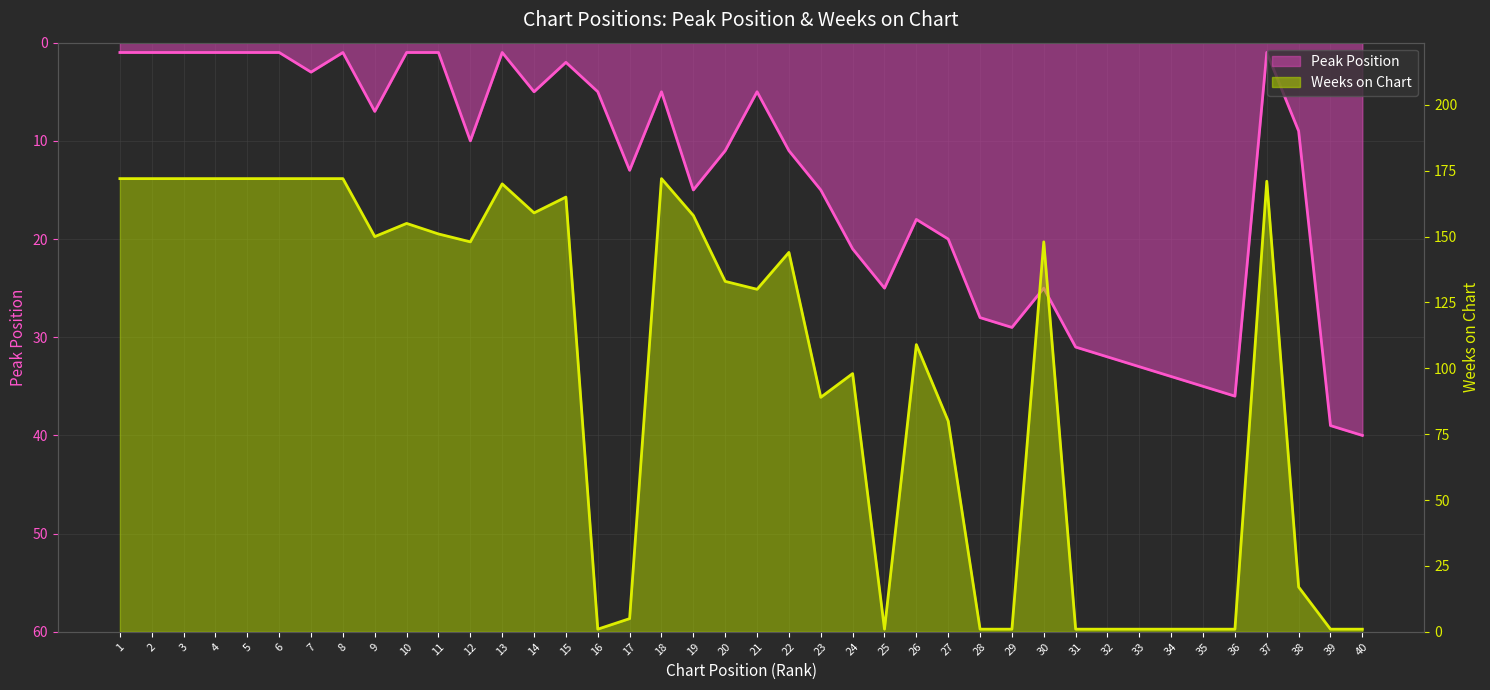

What is the spread (max minus min) of values at 30?

123